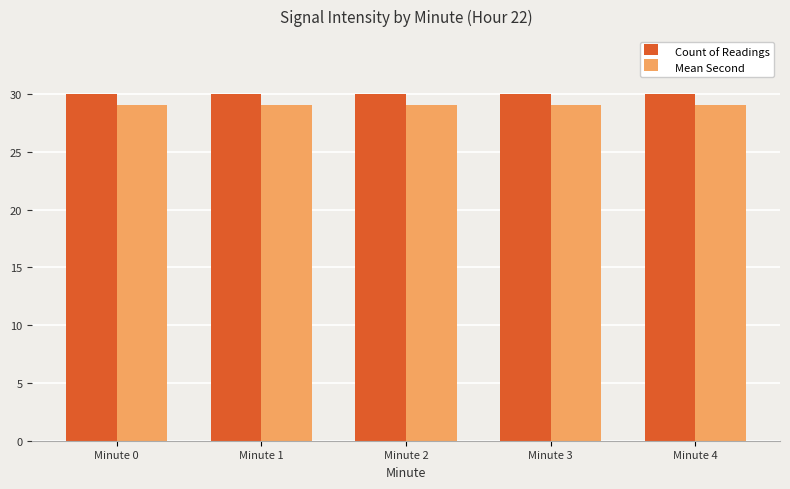

Count the number of categories in the chart.

5